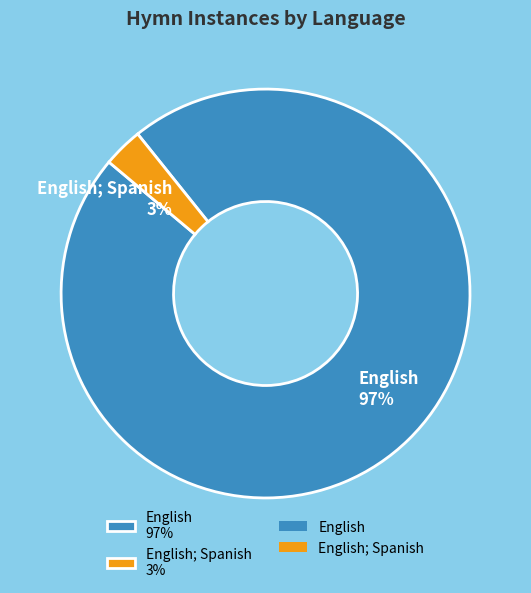

Is there a majority slice in this chart?

Yes